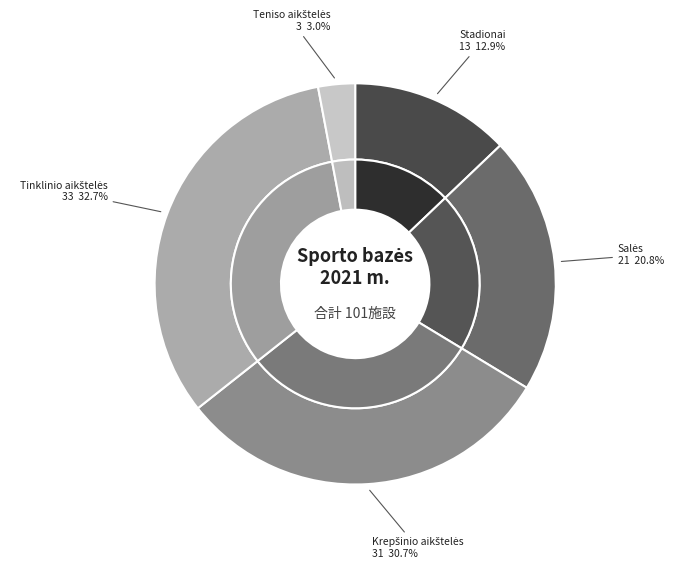

Between Krepšinio aikštelės and Stadionai, which is larger?

Krepšinio aikštelės